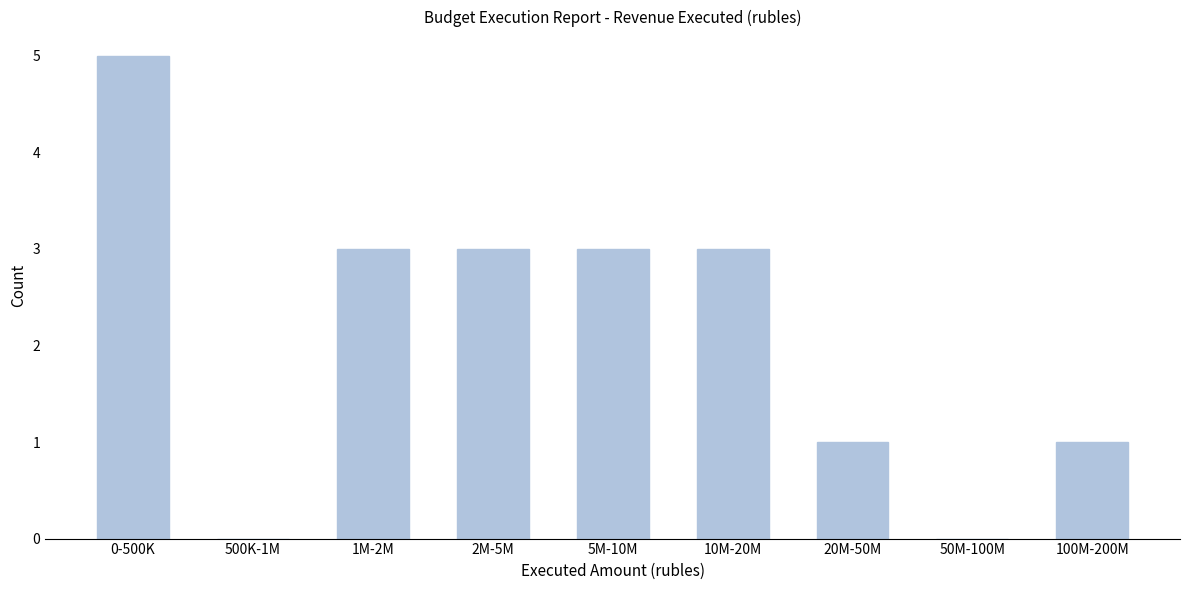

What is the ratio of the value at 100M-200M to the value at 5M-10M?

0.3